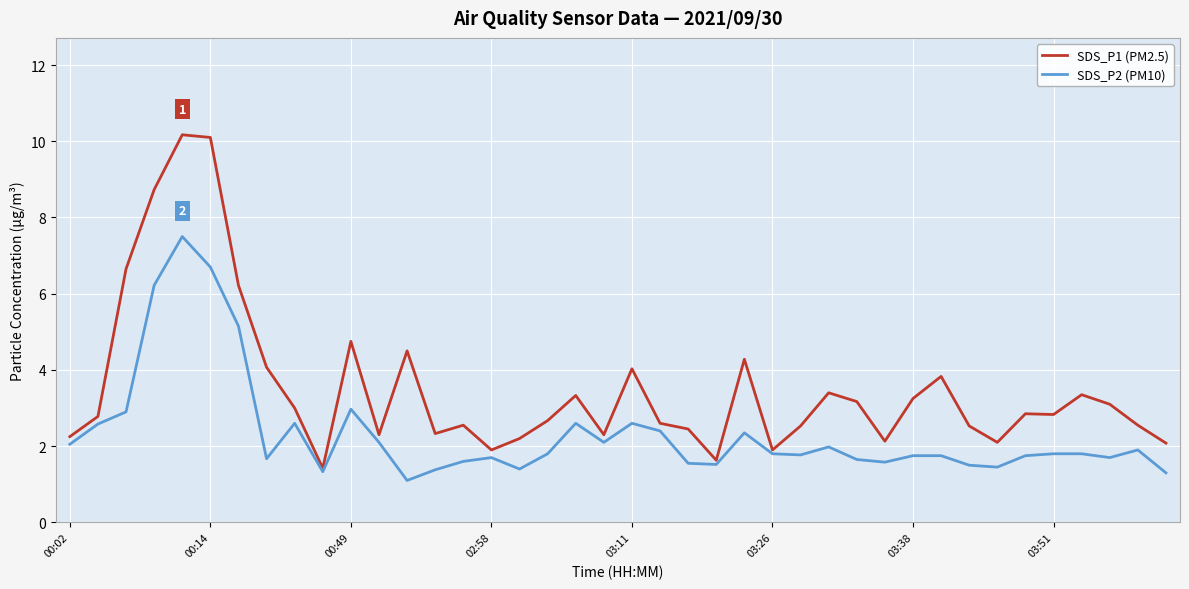

Rank the series by their maximum value, from highest to lowest.

SDS_P1 (PM2.5), SDS_P2 (PM10)